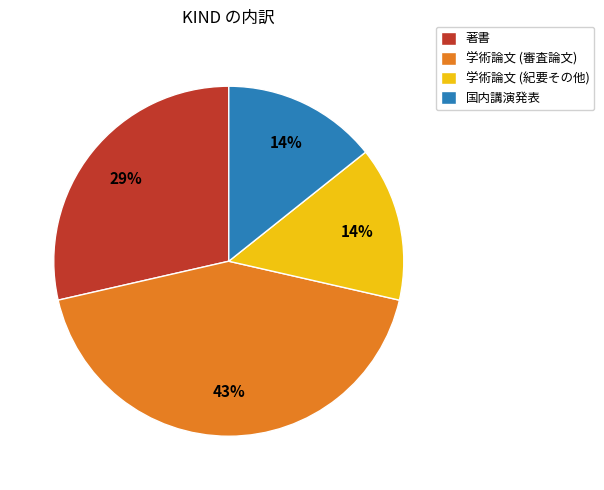

How many segments does this pie chart have?

4